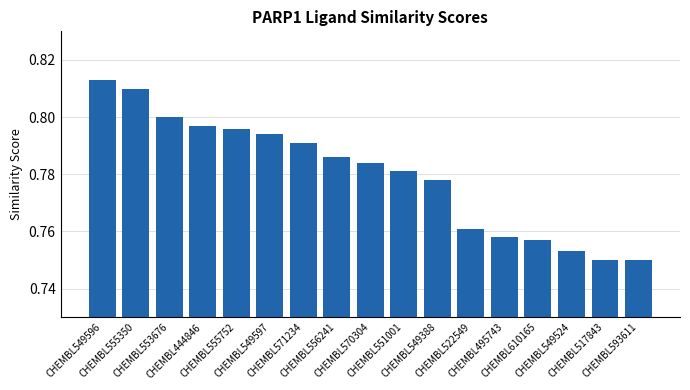

What is the sum of all values?

13.3